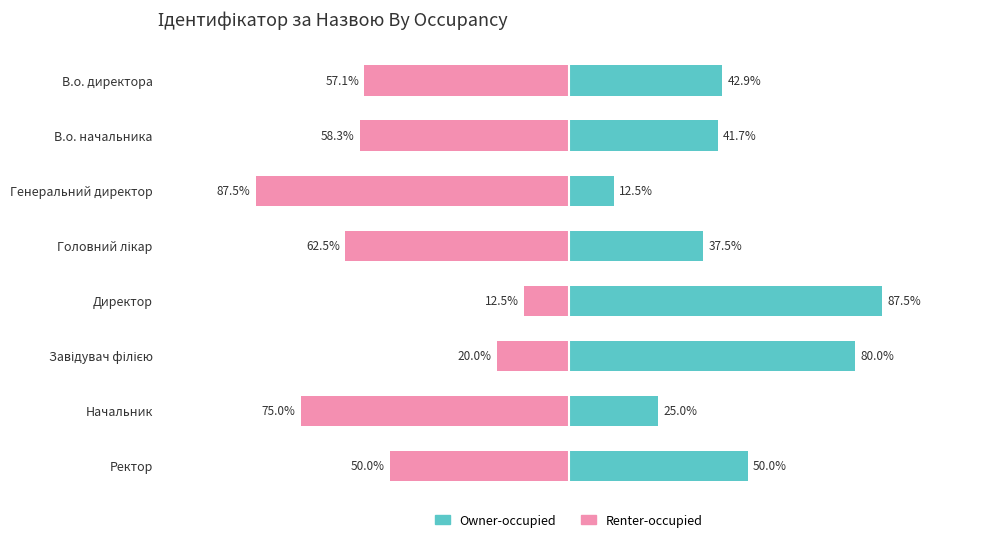

At Директор, list the series in order from largest to smallest.

Owner-occupied, Renter-occupied